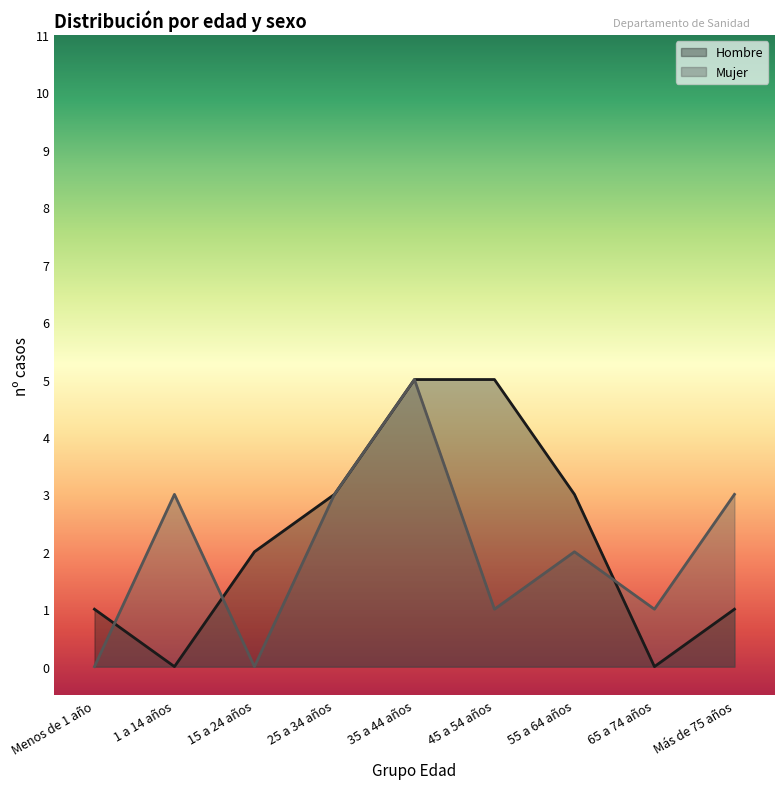

Which category has the highest value across all series?

35 a 44 años